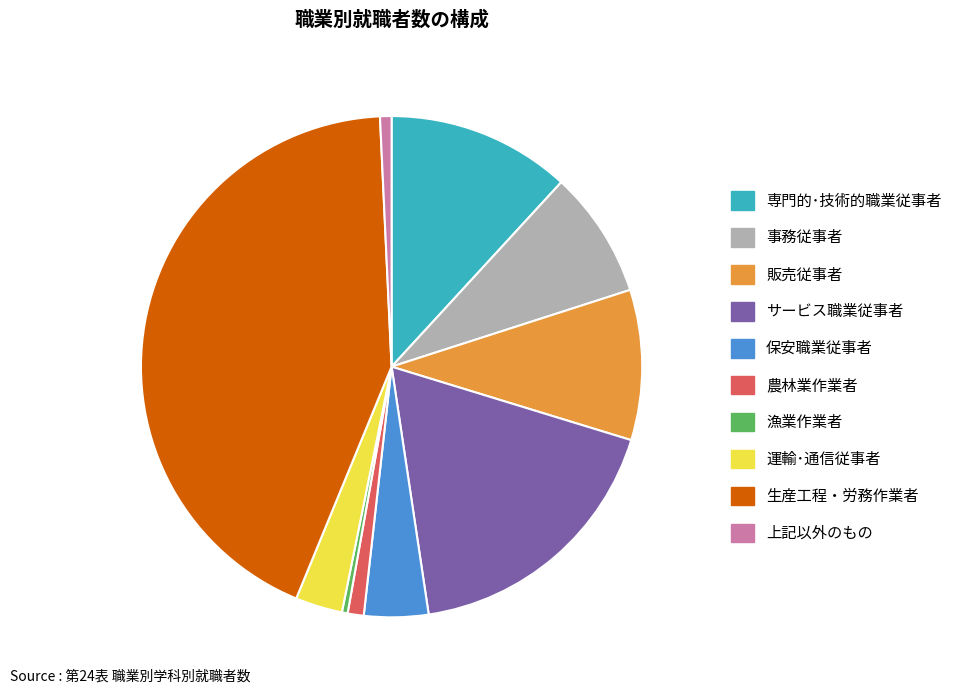

How many segments does this pie chart have?

10